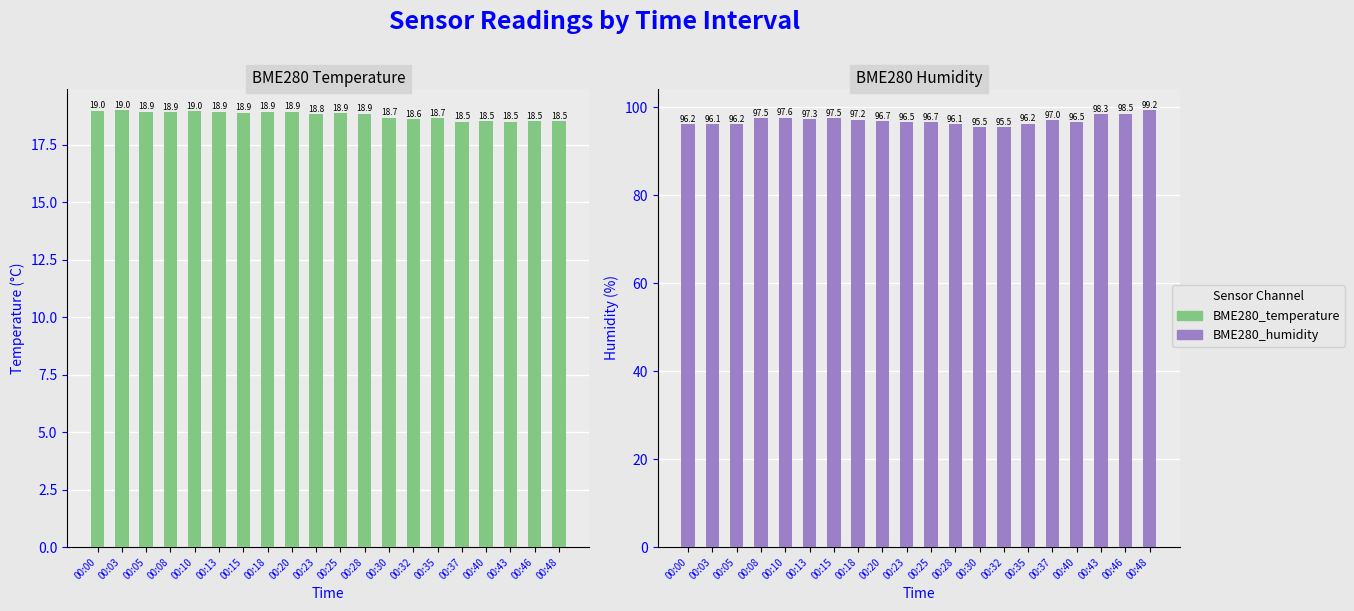

What is the sum of the BME280_humidity values at 00:28 and 00:30?

191.6